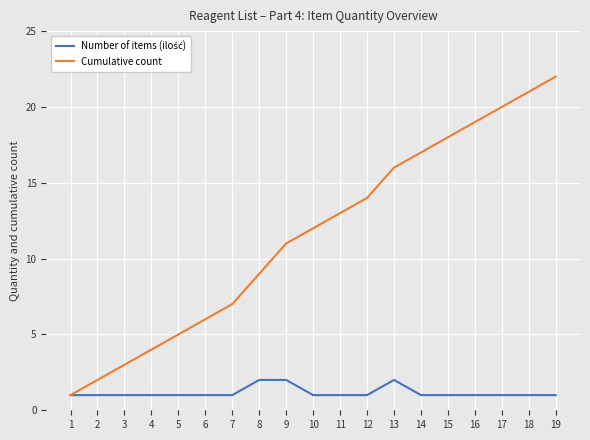

Rank the categories by Cumulative count value from highest to lowest.

19, 18, 17, 16, 15, 14, 13, 12, 11, 10, 9, 8, 7, 6, 5, 4, 3, 2, 1